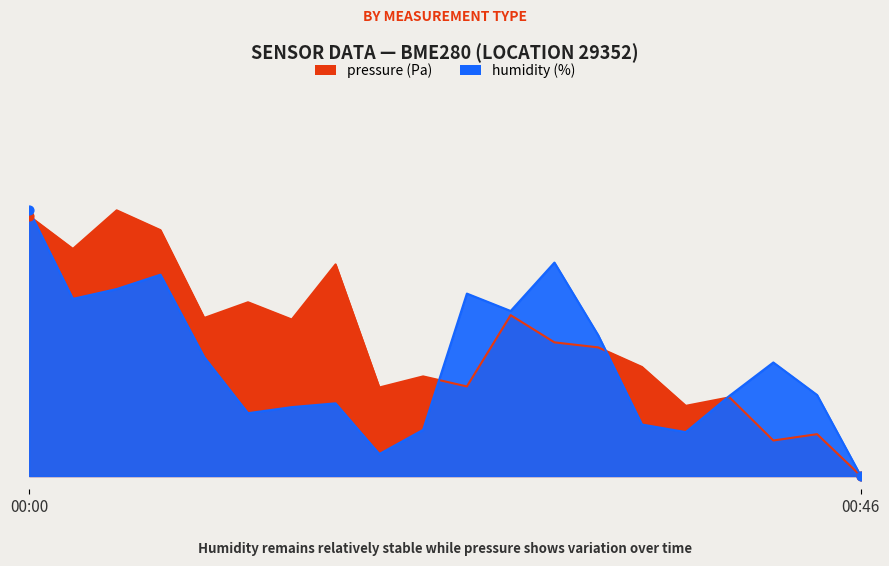

Which series has the largest total across all categories?

pressure